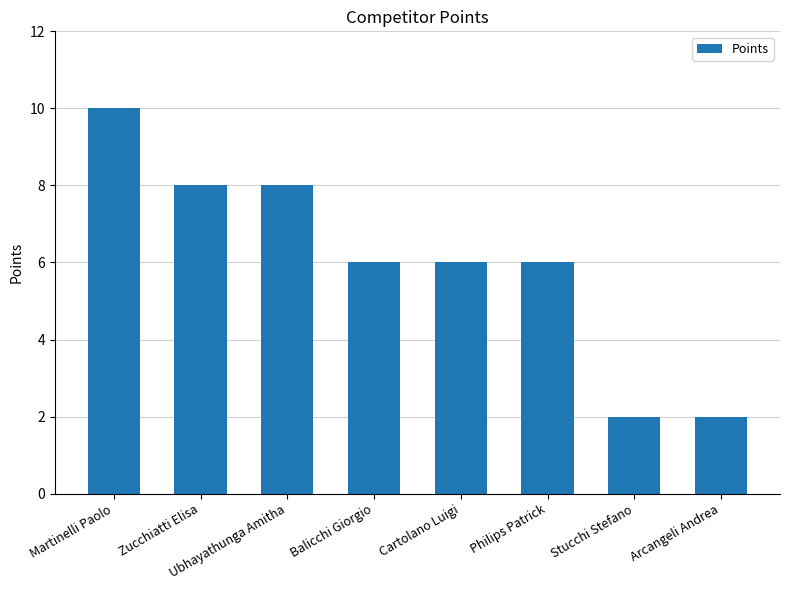

True or false: the data shows 2 at Cartolano Luigi.

False